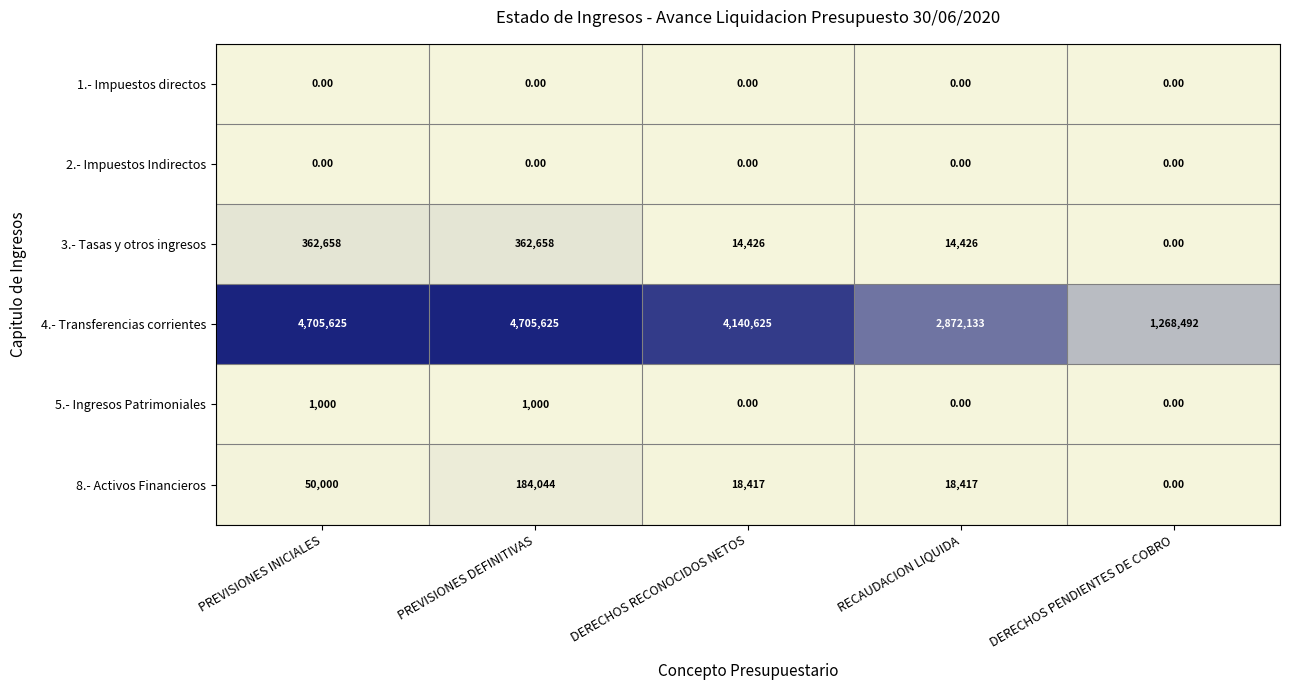

At which label does 4.- Transferencias corrientes first exceed 4140625?

PREVISIONES INICIALES